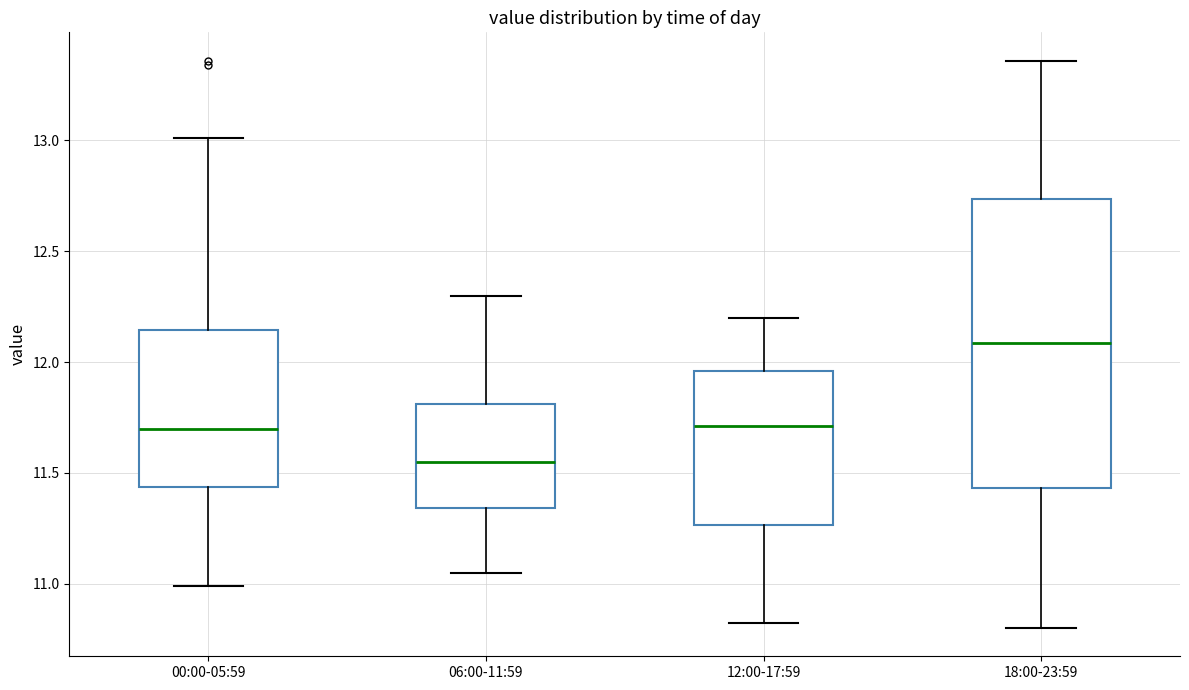

Reading left to right, read every box against the y-axis: the position of its median line, the range the box covers, and the ends of its whiskers. The values are not printed on the chart, so give them approximately, as read against the axis.

00:00-05:59: median 11.70, box 11.45 to 12.15, whiskers 11.00 to 13.00
06:00-11:59: median 11.55, box 11.35 to 11.80, whiskers 11.05 to 12.30
12:00-17:59: median 11.70, box 11.25 to 11.95, whiskers 10.80 to 12.20
18:00-23:59: median 12.10, box 11.45 to 12.75, whiskers 10.80 to 13.35